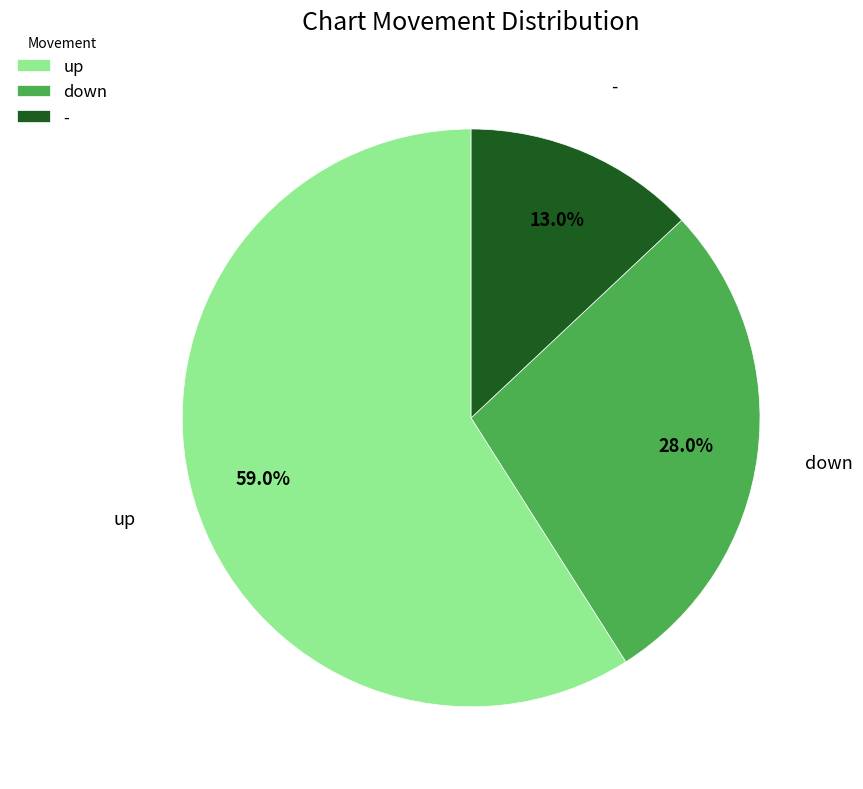

Which slice is the largest?

up